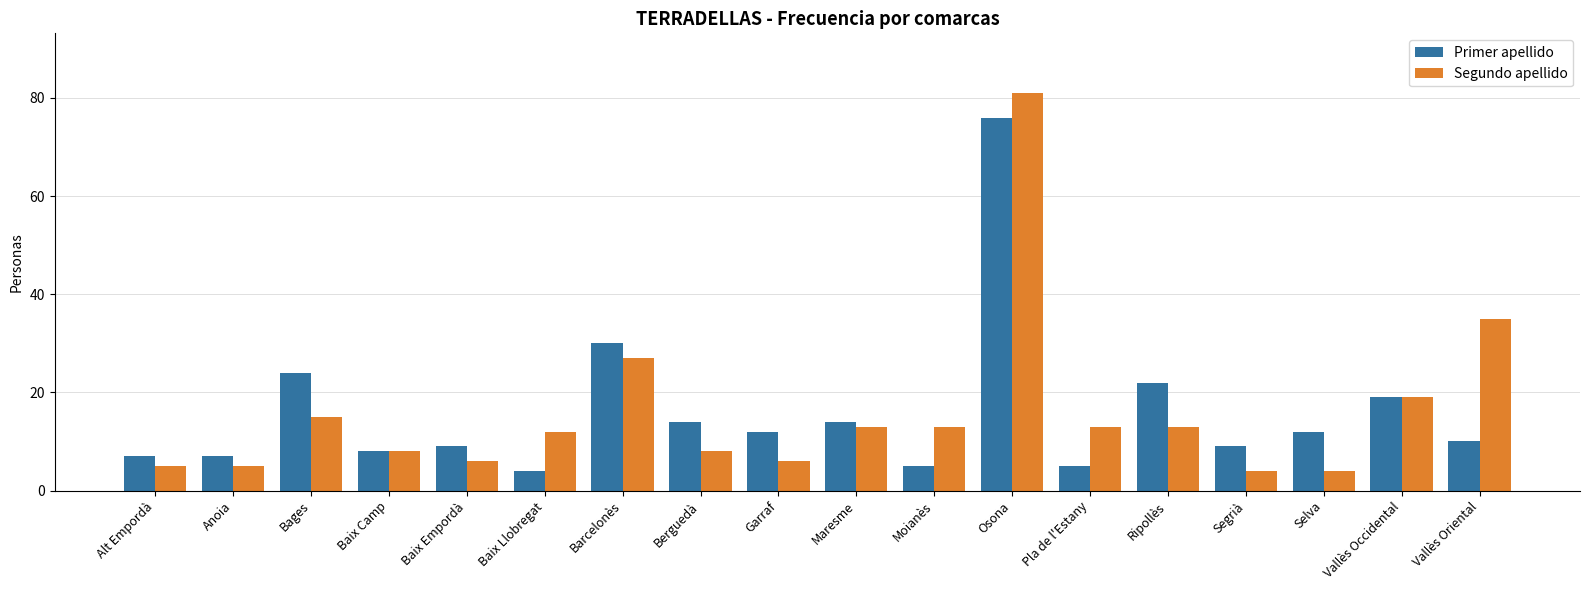

Which series changed the most between Baix Empordà and Pla de l'Estany?

Segundo apellido